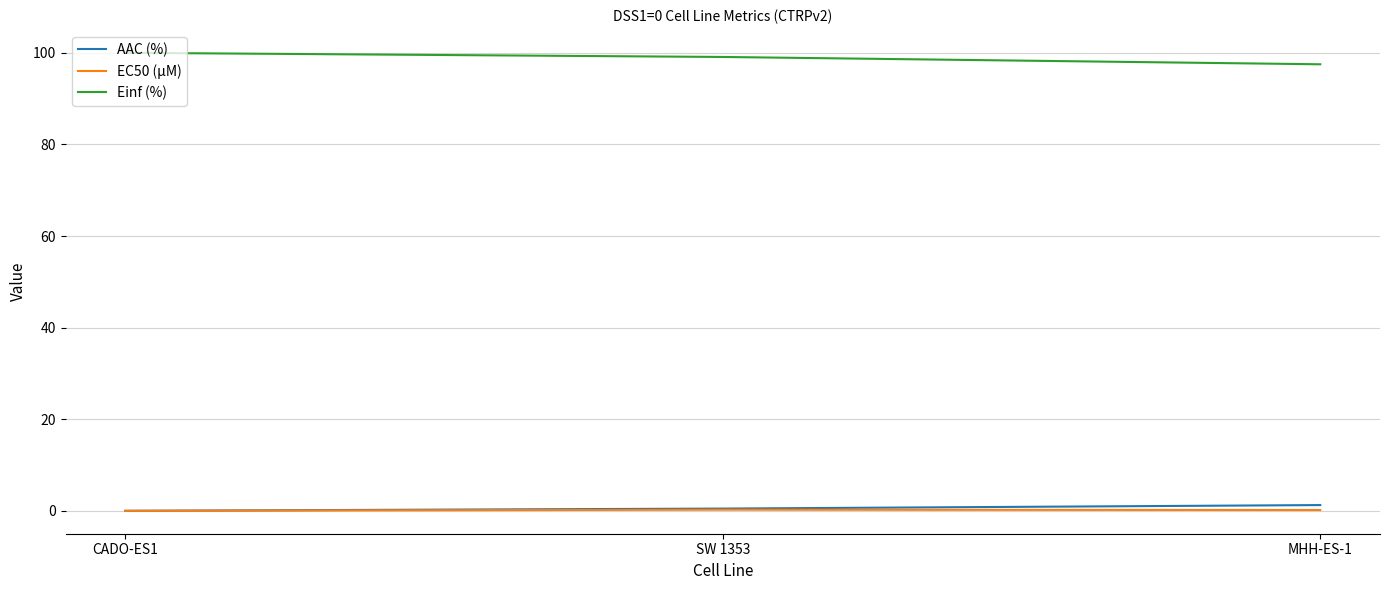

Is it true that Einf (%) equals 99.1 at SW 1353?

True